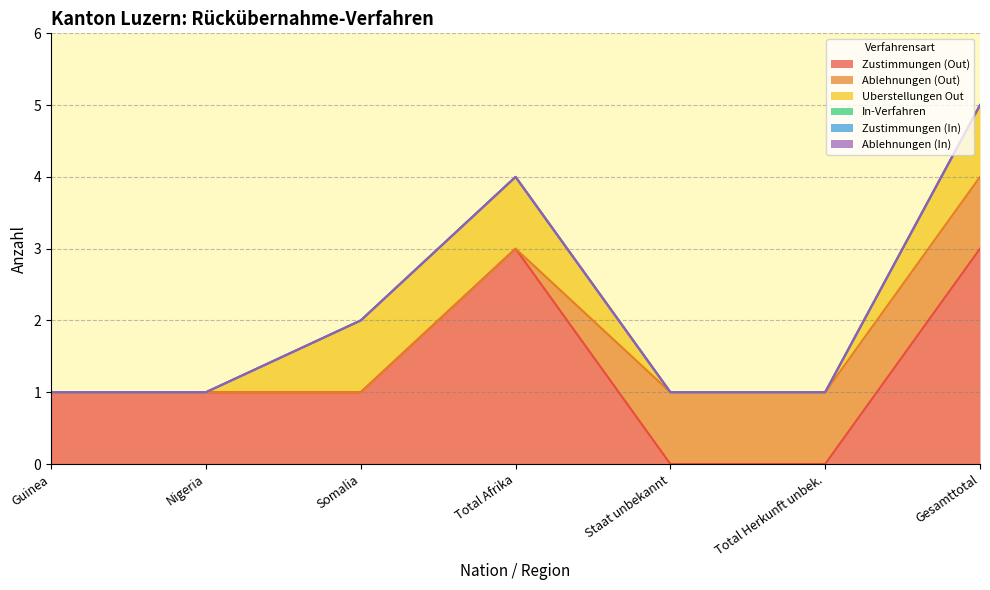

What position from the left is Nigeria?

2